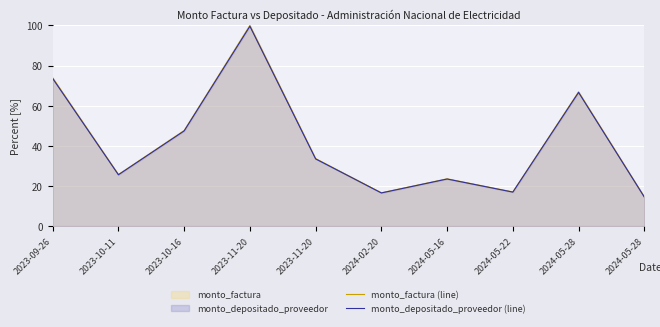

How many distinct data groups are displayed?

2